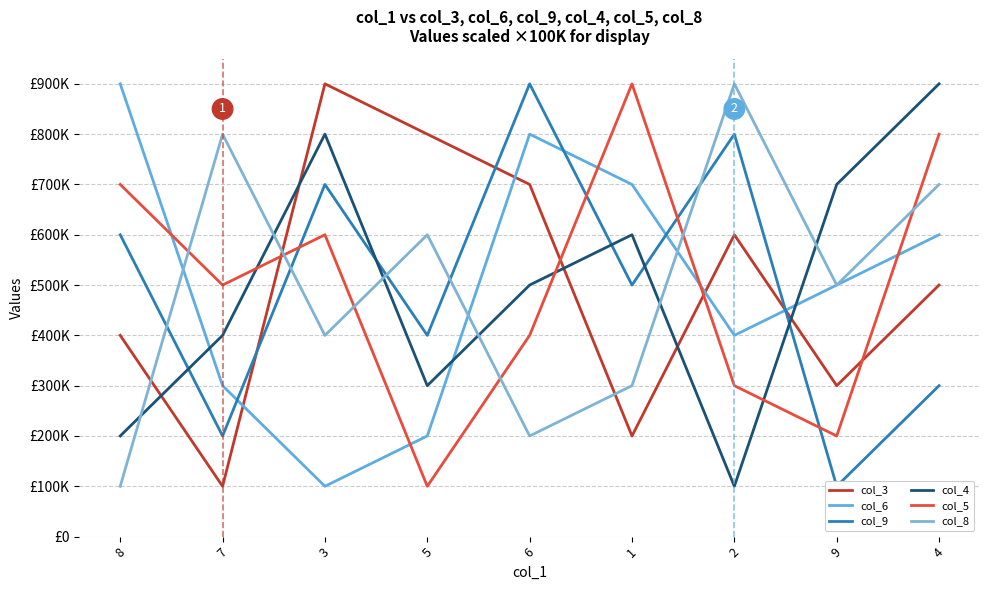

The col_5 series shows 931186 at 3. True or false?

False